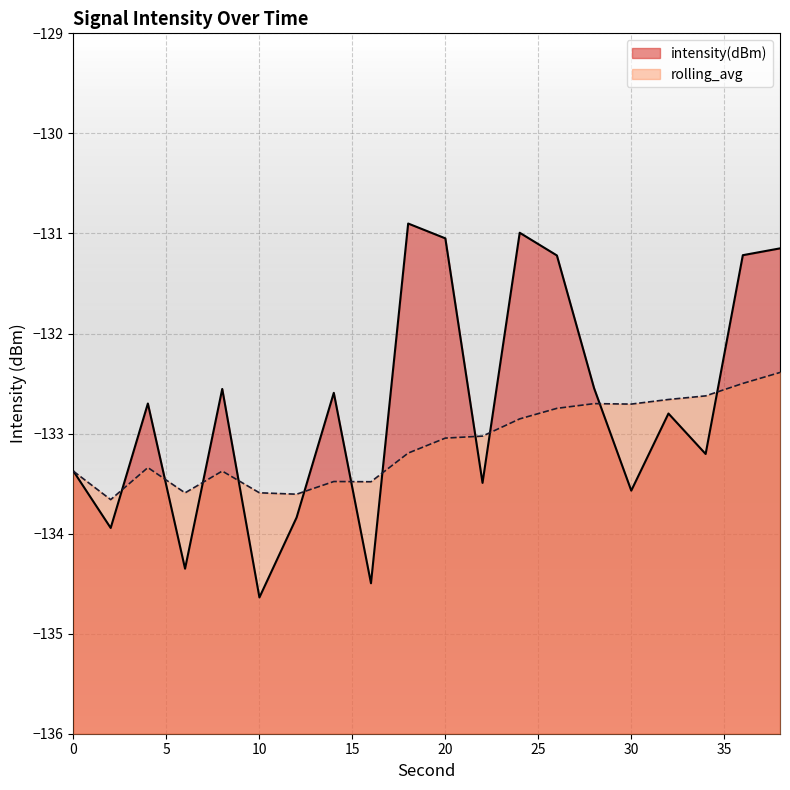

What are all the series names shown in the legend?

intensity(dBm), rolling_avg